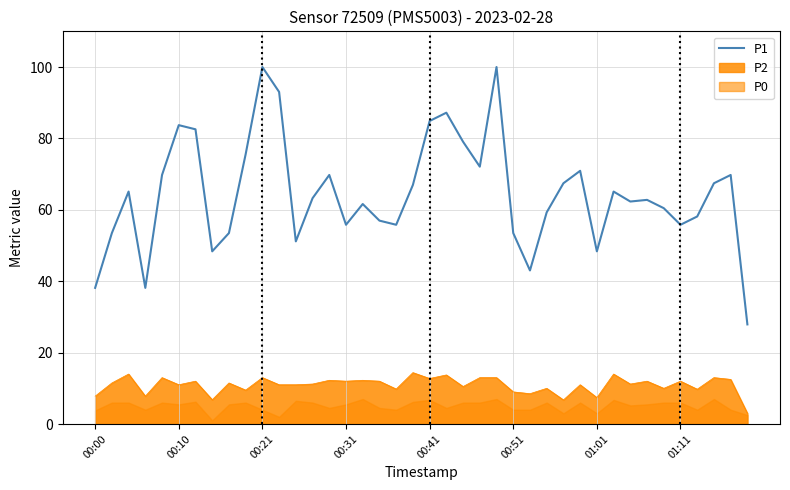

True or false: the data has more than 2 interior local peaks.

True